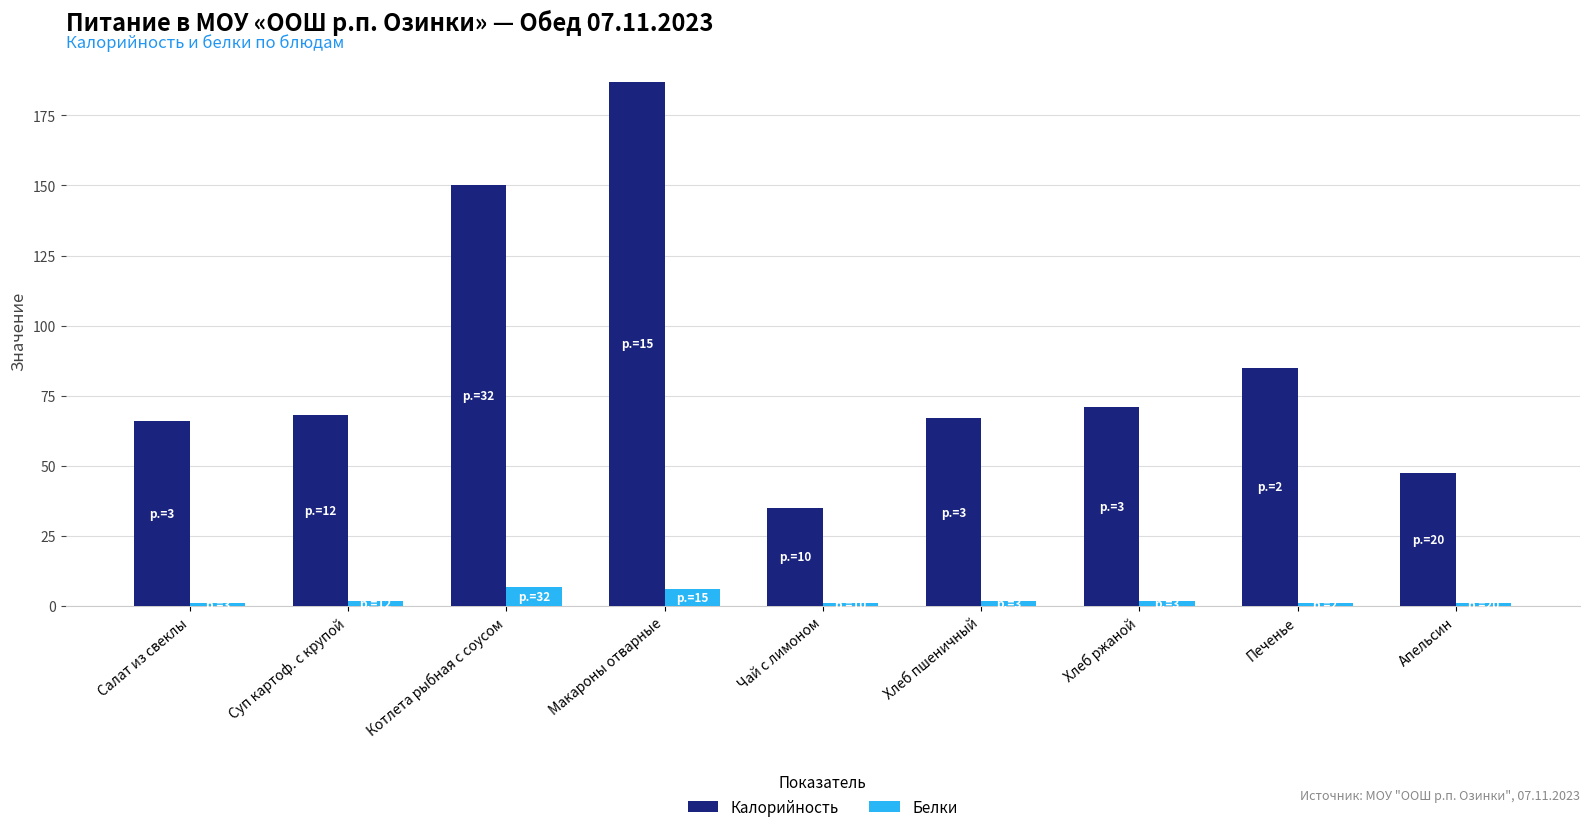

True or false: Белки has a value of 1.0 at Апельсин.

True